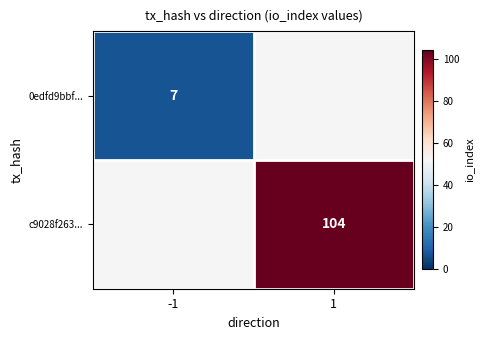

The value of 0edfd9bbf... at -1 is 7. True or false?

True